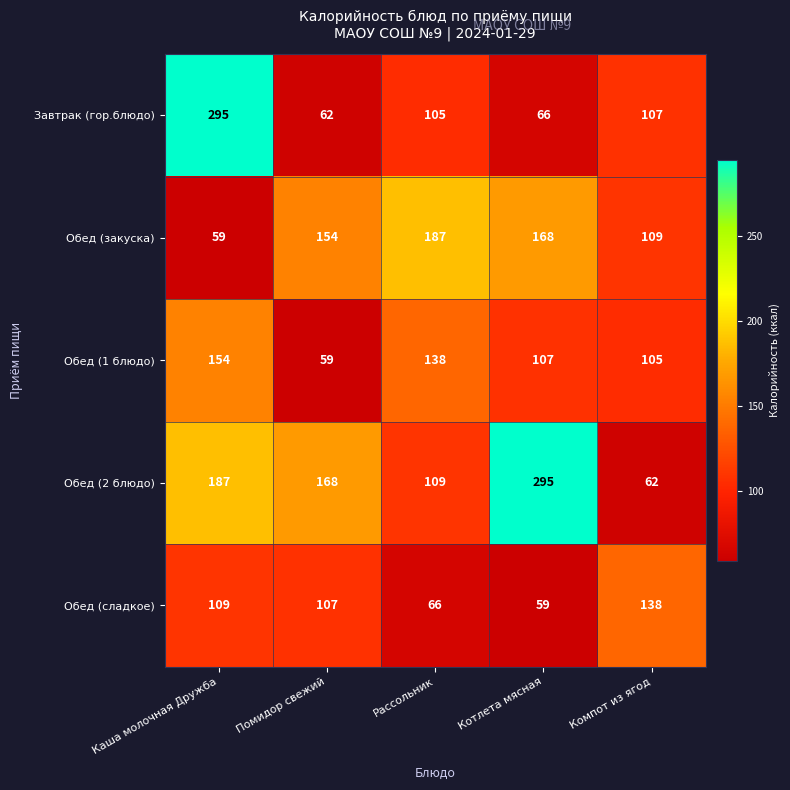

Between Рассольник and Компот из ягод, which series saw the biggest shift?

Обед (закуска)